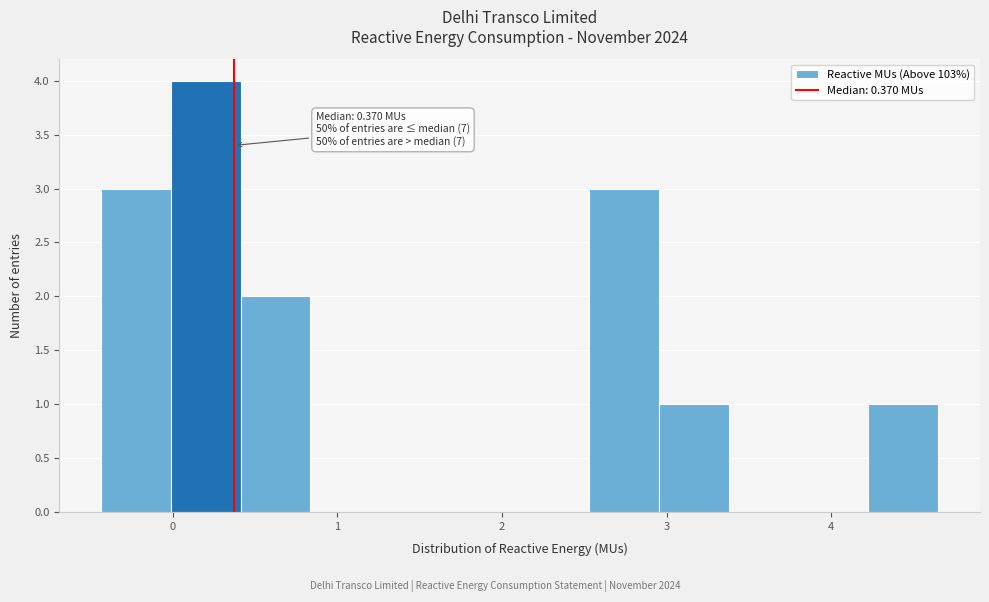

Over which range of the x-axis is the bar tallest?

0.0 to 0.4